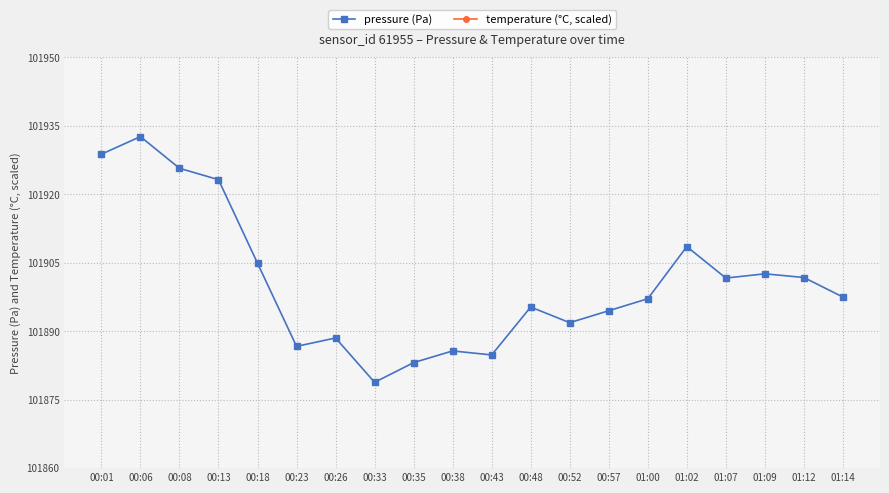

How many series are shown in this chart?

2